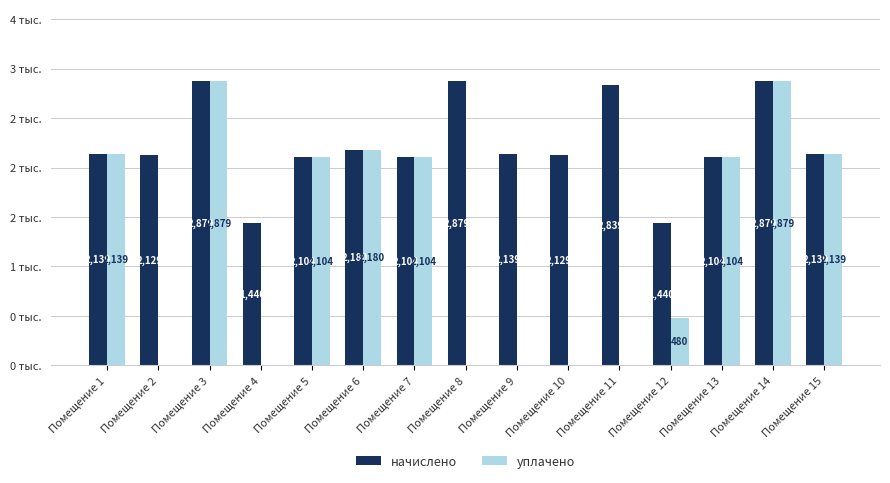

Read the начислено value at Помещение 11.

2839.2